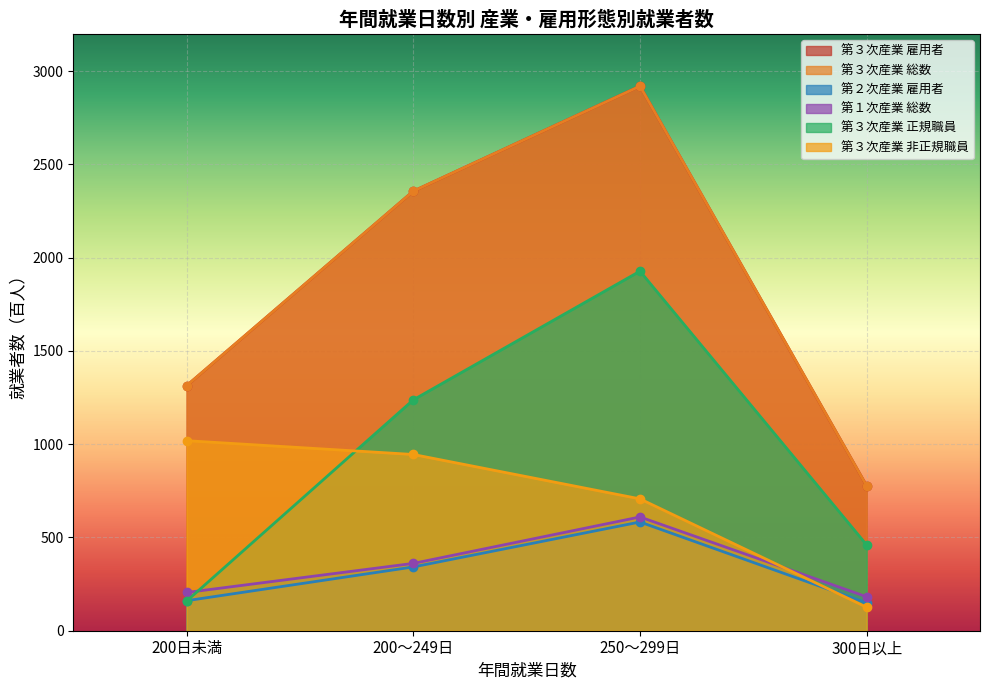

What is the difference between the 第３次産業_総数 values at 250～299日 and 200日未満?

1606